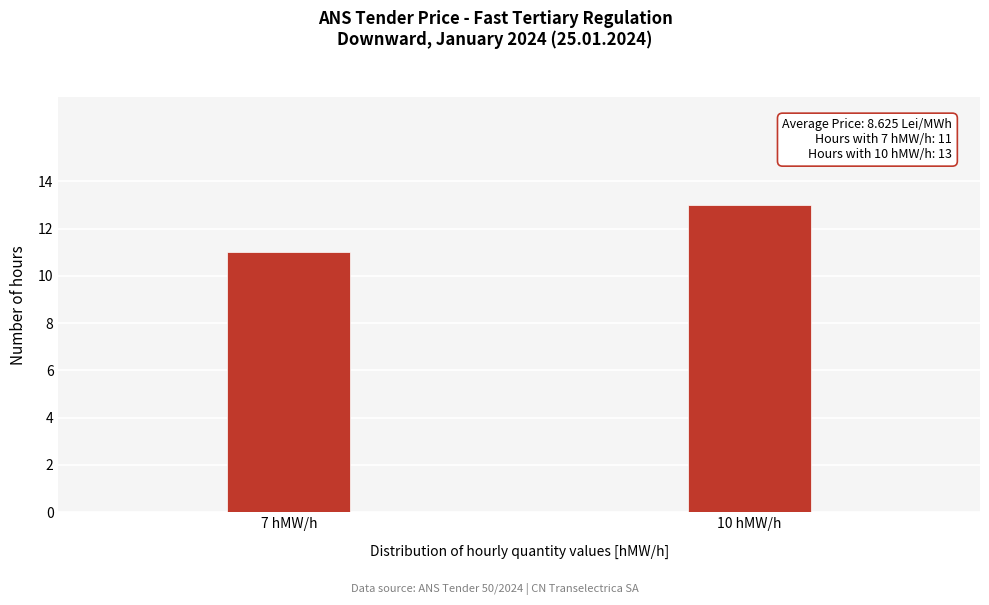

Reading left to right, list all the values displayed in this chart.

11	13